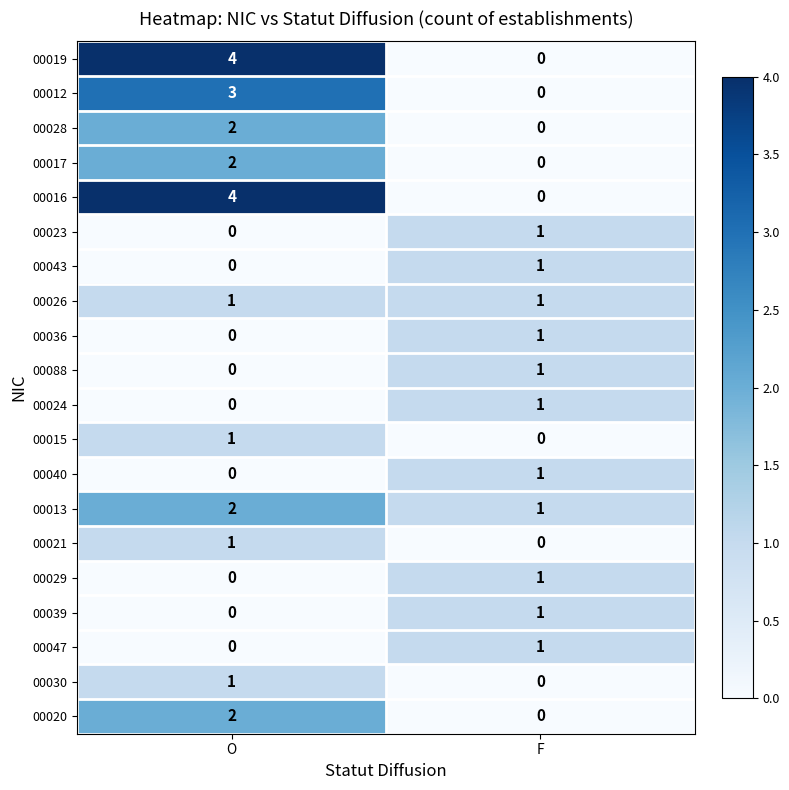

The 00013 series shows 2 at F. True or false?

False